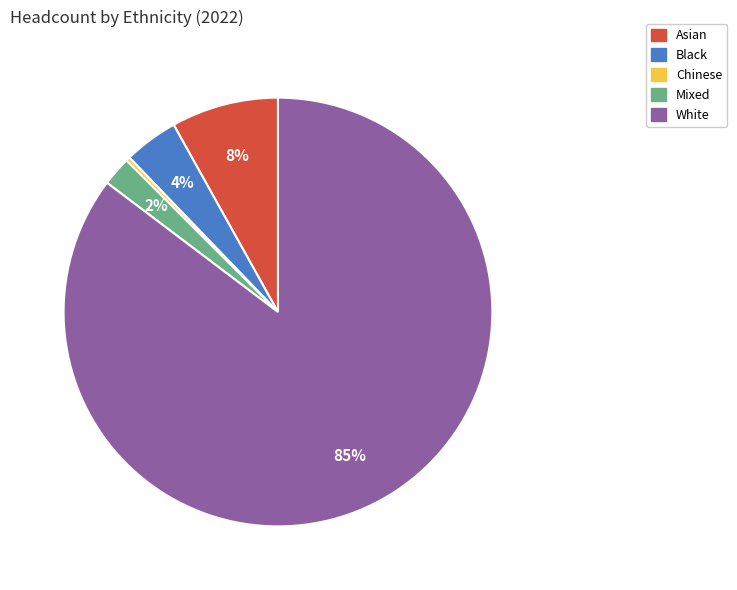

What percentage is the Mixed slice, to the nearest percent?

2%